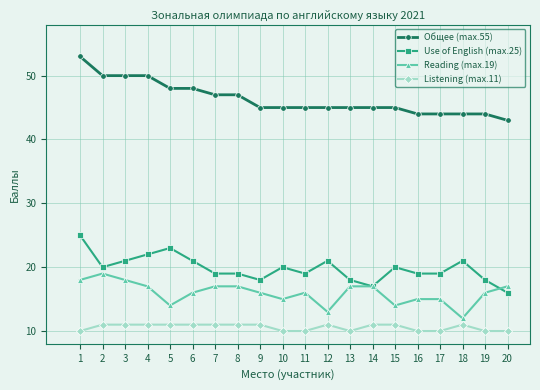

True or false: Listening (max.11) and Общее (max.55) cross at least once.

False